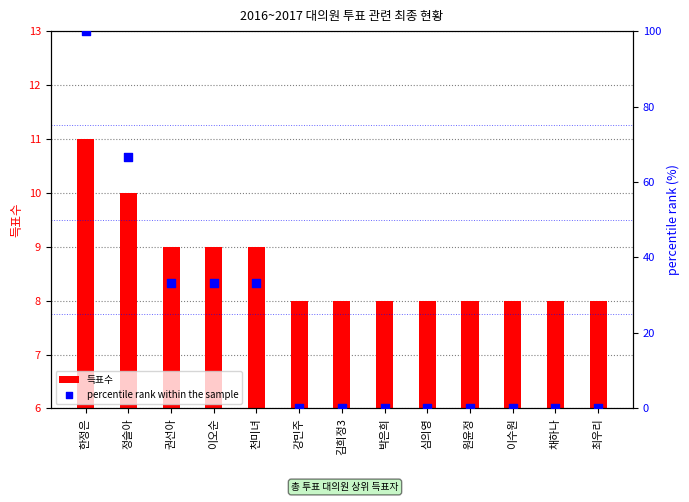

Which series contains the lowest Y value?

percentile rank within the sample